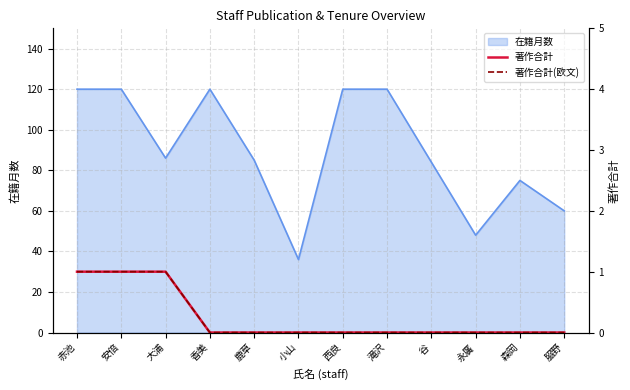

True or false: 著作合計 has a value of 0 at 鹿草.

True